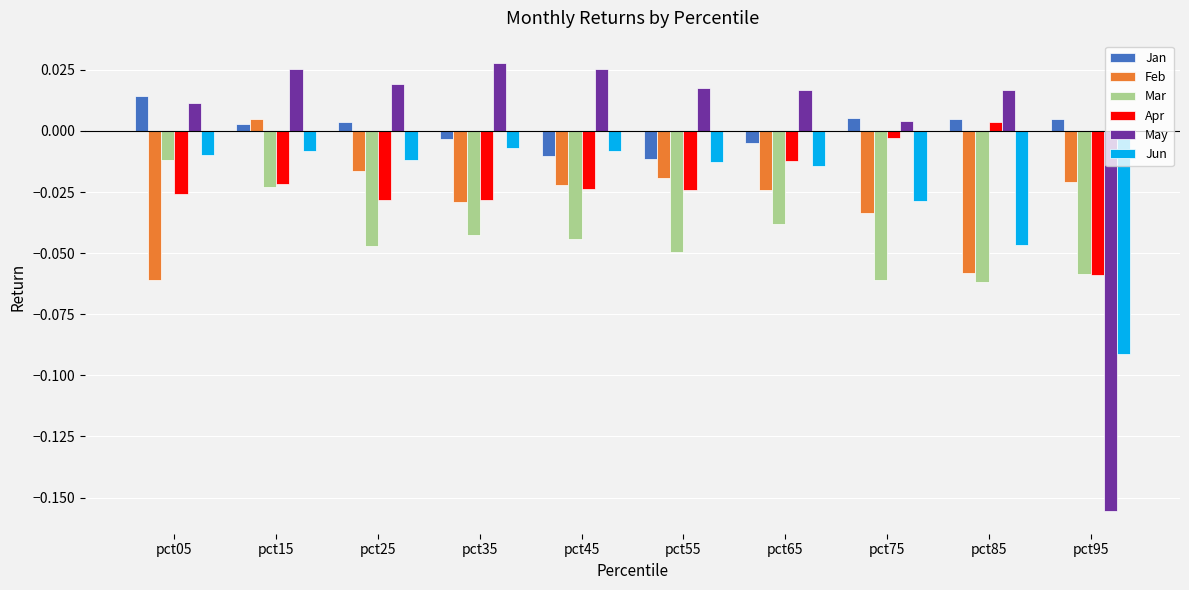

Which category has the highest value in the Feb series?

pct15